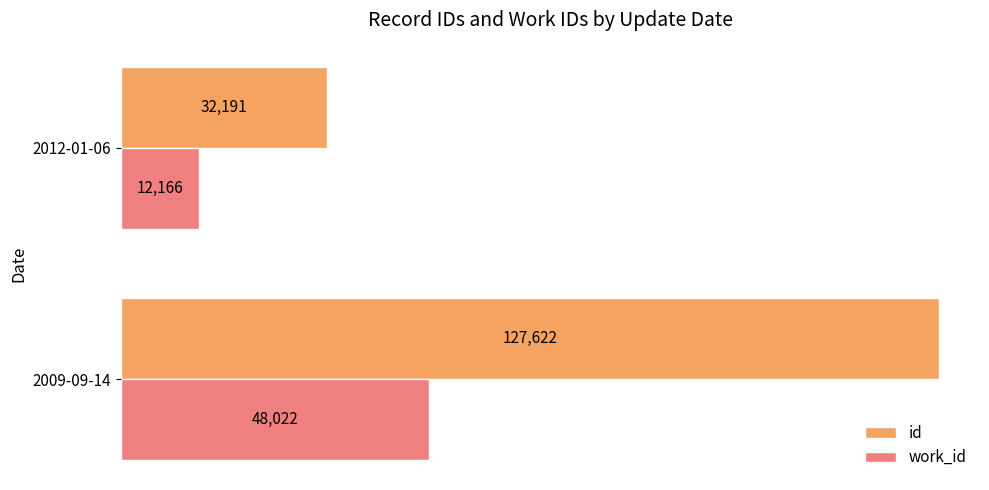

What is the sum of all id values?

159813